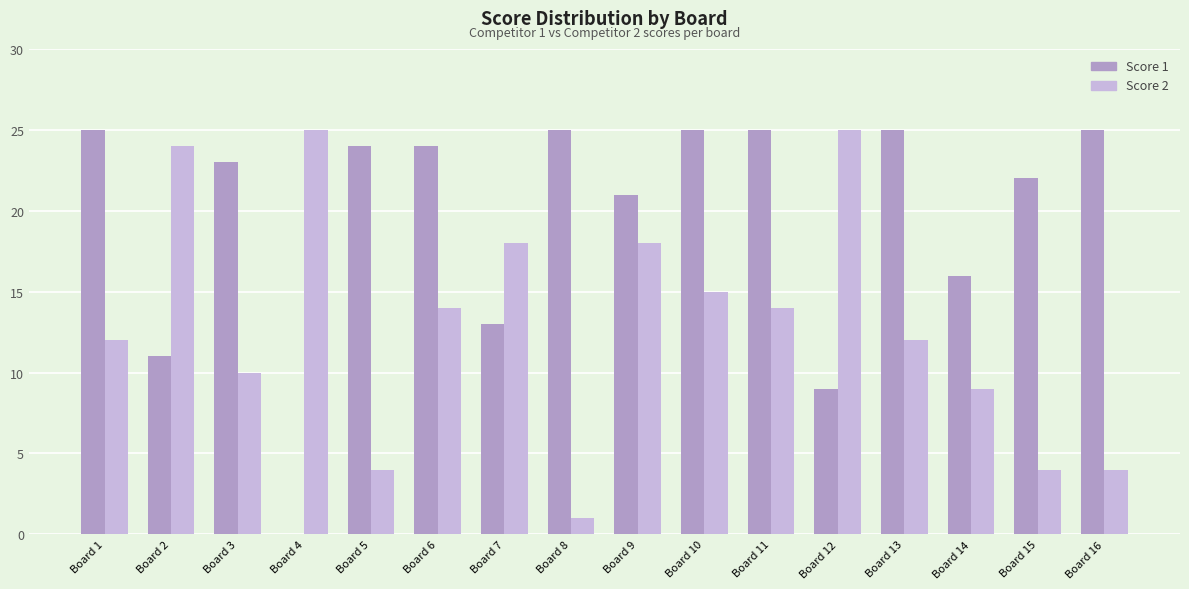

How many groups of bars are there?

16